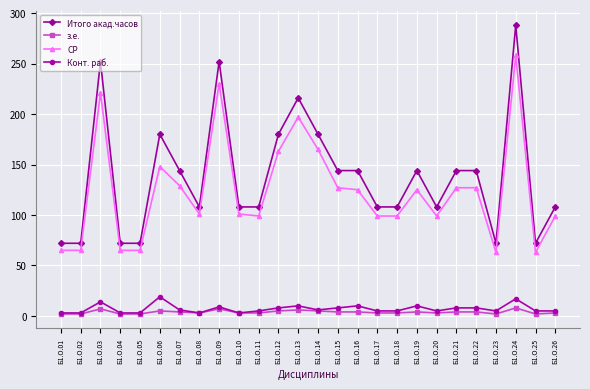

Does the chart have visible grid lines?

Yes